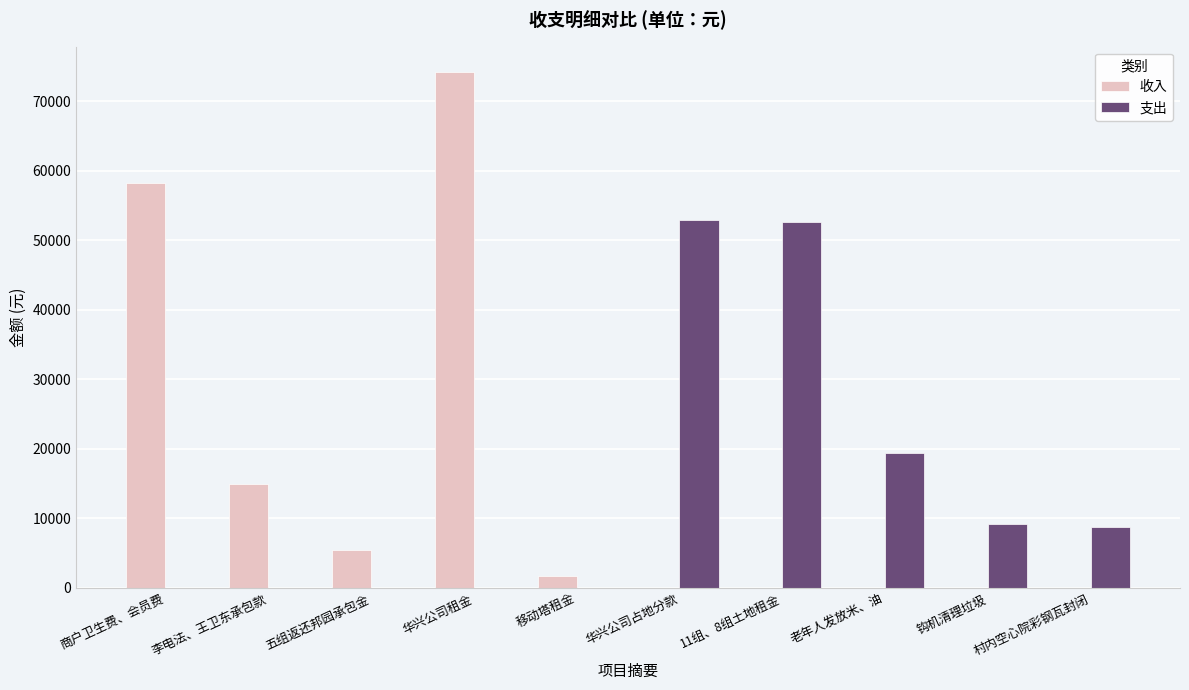

Is it true that 收入 equals 0.0 at 钩机清理垃圾?

True